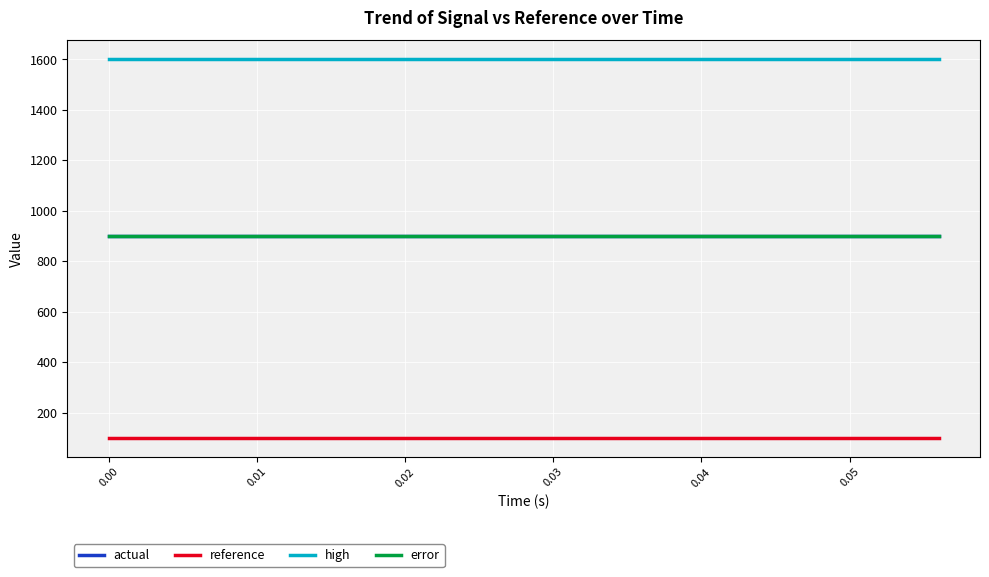

True or false: error and actual cross at least once.

False